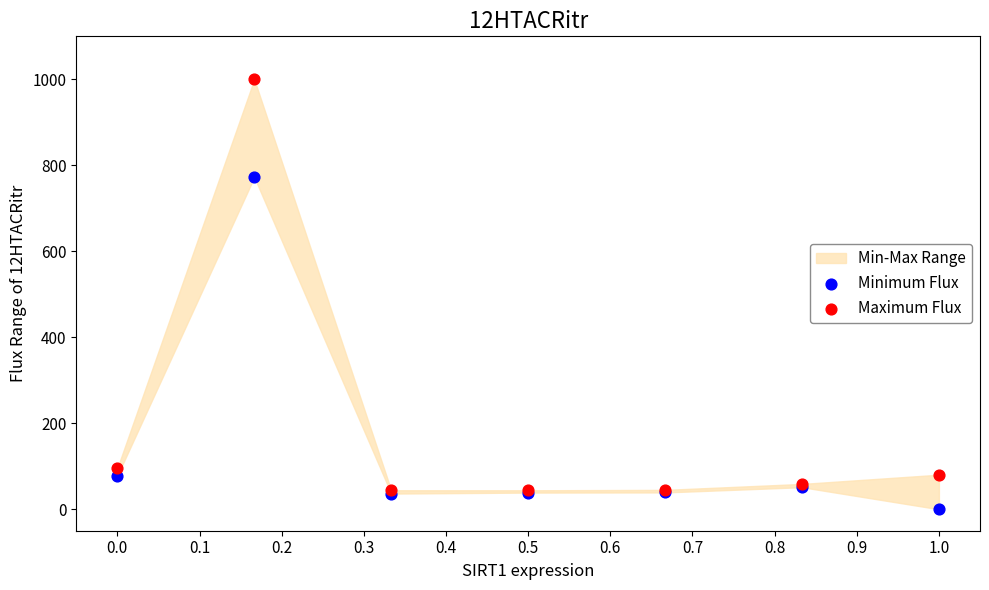

In the Minimum Flux series, what Y value is closest to 386?

77.9